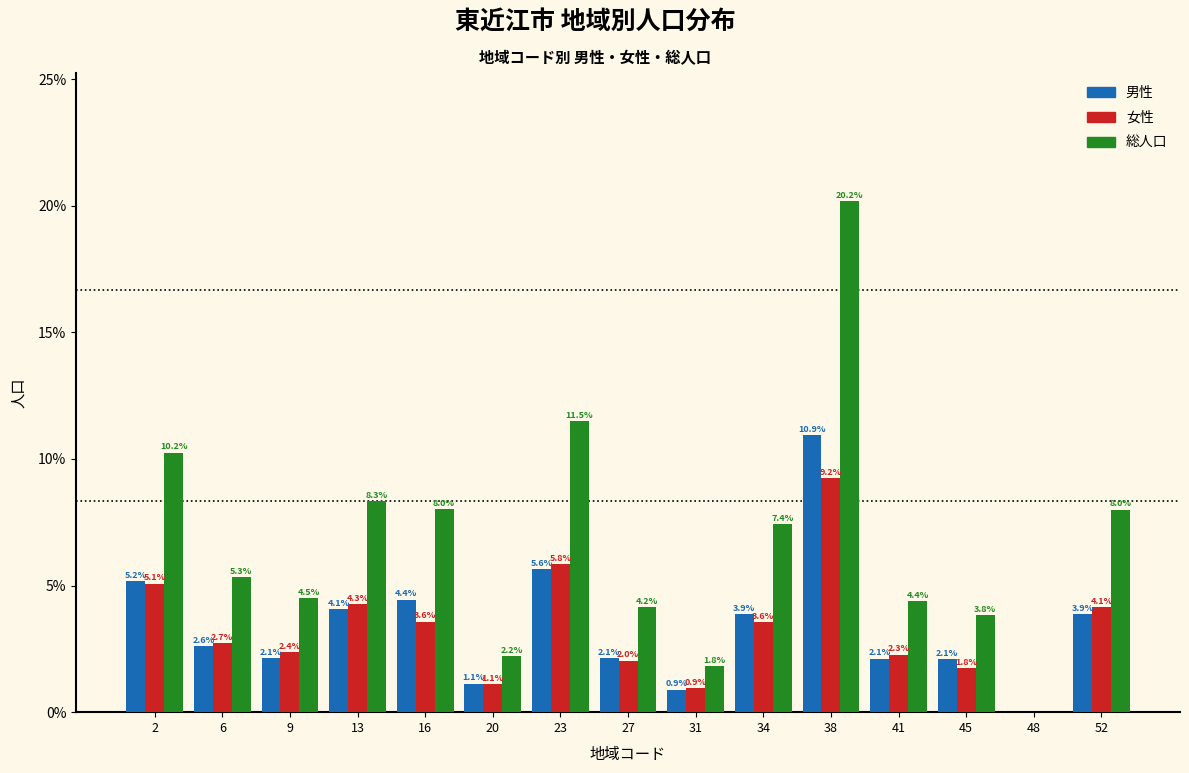

Reading left to right, what are all the values shown in this chart?

男性: 2=5.2	6=2.6	9=2.1	13=4.1	16=4.4	20=1.1	23=5.6	27=2.1	31=0.9	34=3.9	38=10.9	41=2.1	45=2.1	48=0.0	52=3.9
女性: 2=5.1	6=2.7	9=2.4	13=4.3	16=3.6	20=1.1	23=5.8	27=2.0	31=0.9	34=3.6	38=9.2	41=2.3	45=1.8	48=0.0	52=4.1
総人口: 2=10.2	6=5.3	9=4.5	13=8.3	16=8.0	20=2.2	23=11.5	27=4.2	31=1.8	34=7.4	38=20.2	41=4.4	45=3.8	48=0.0	52=8.0